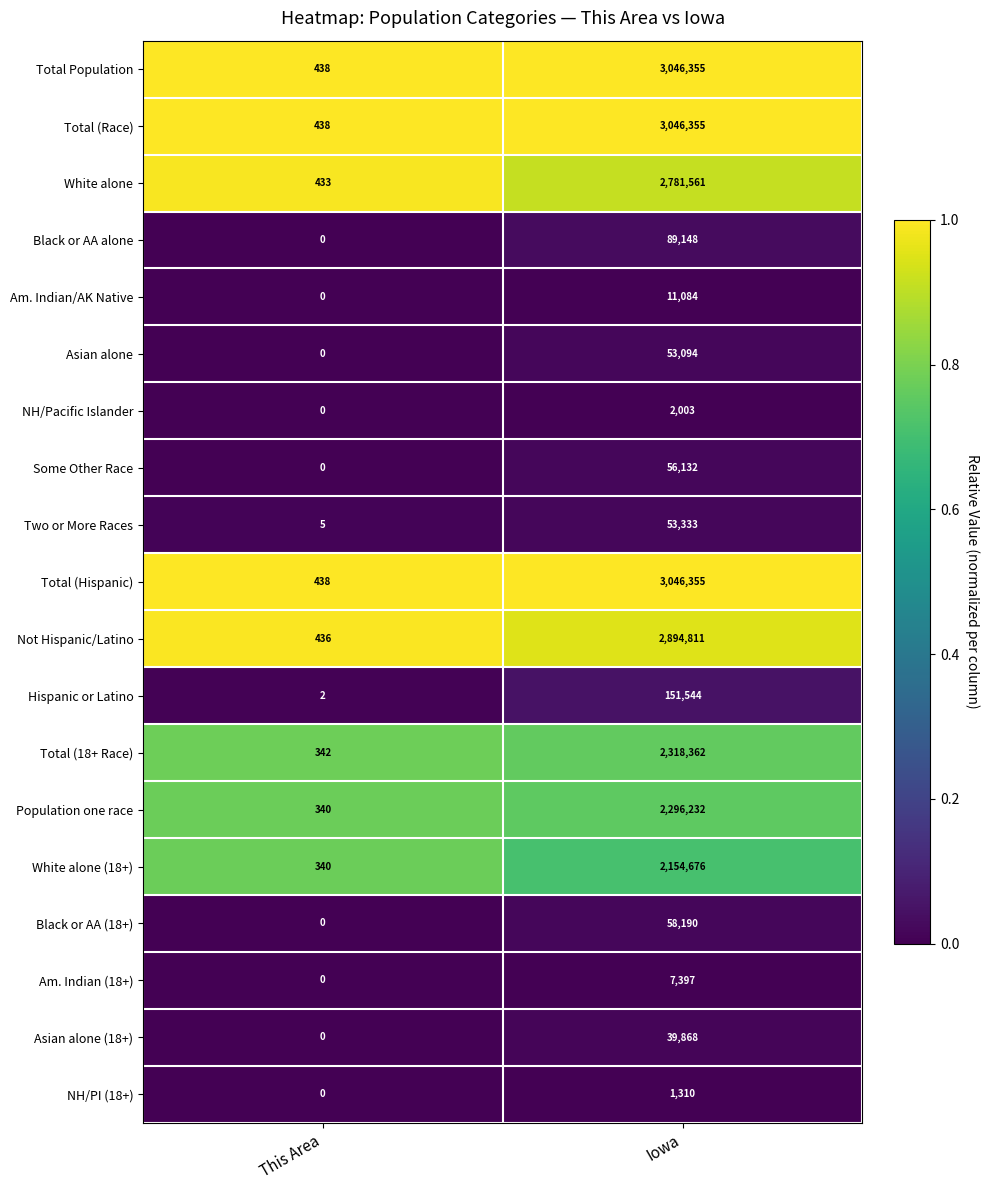

What is the spread (max minus min) of values at This Area?

438